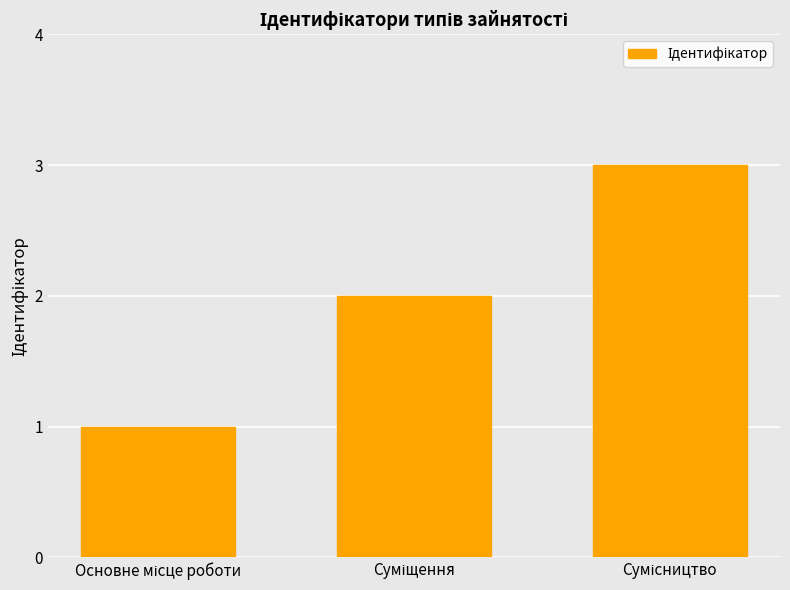

What is the greatest value displayed?

3